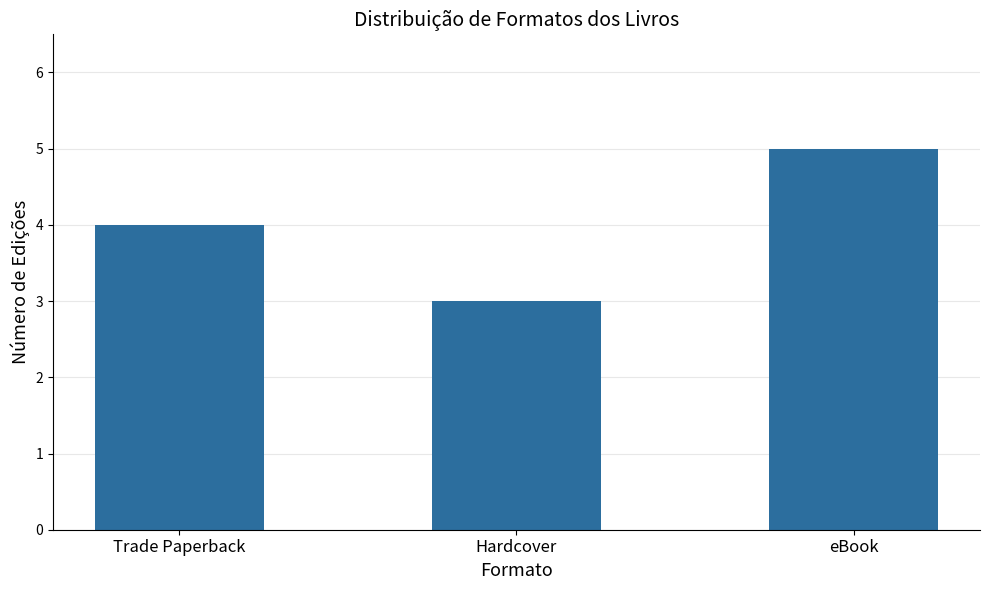

What is the value of the 2nd bar from the left?

3